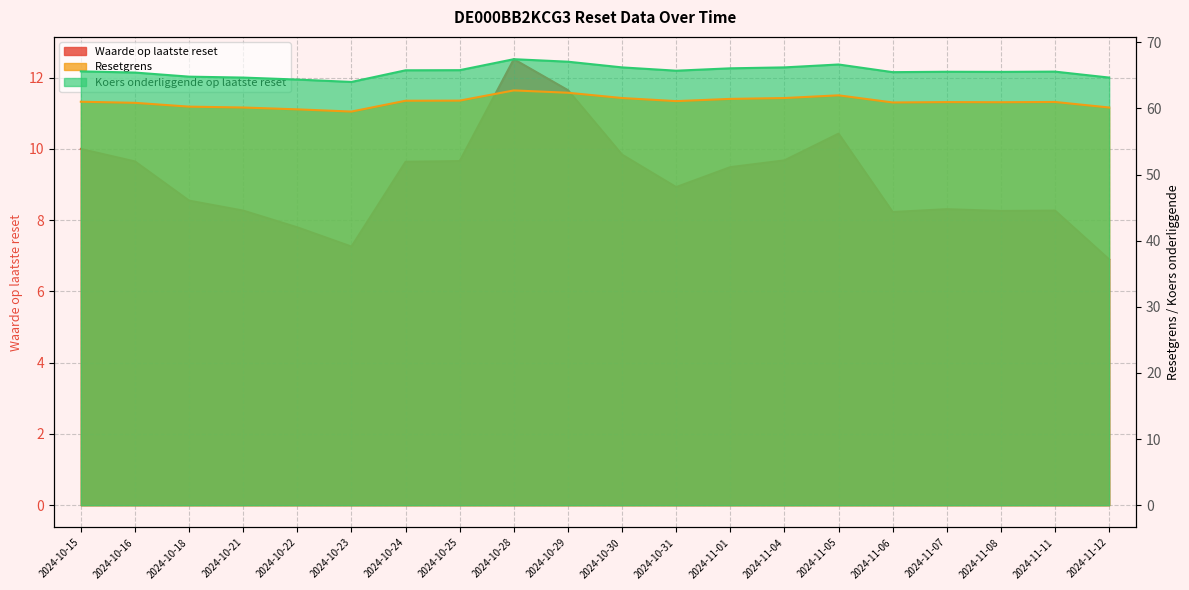

In Waarde op laatste reset, how many points are higher than both neighbors (excluding endpoints)?

4